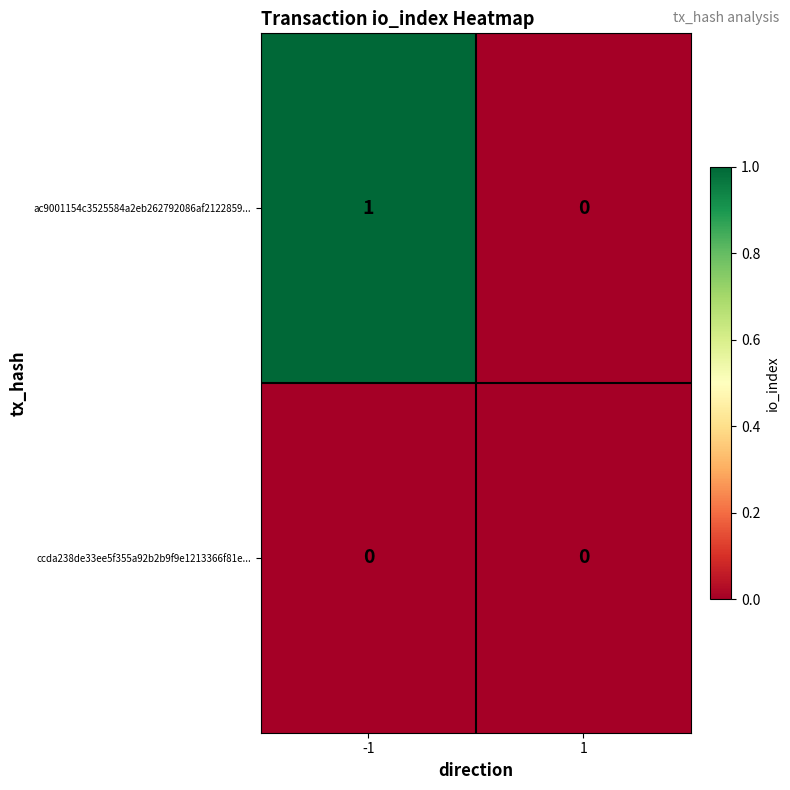

The ac9001154c3525584a2eb262792086af2122859... series shows 1 at -1. True or false?

True